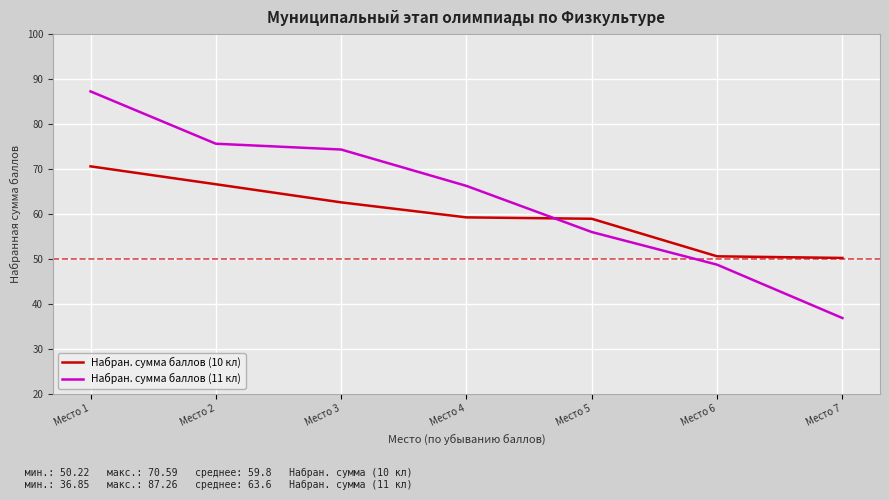

Where does the Набран. сумма баллов (11 кл) series first go above 66?

Место 1